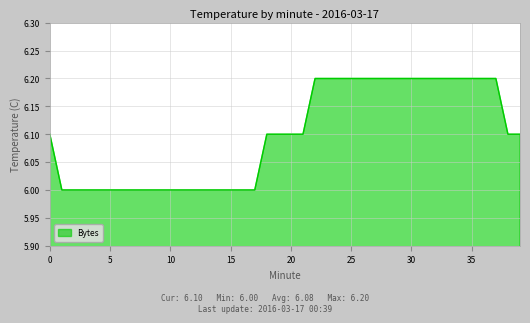

What is the greatest value displayed?

6.2